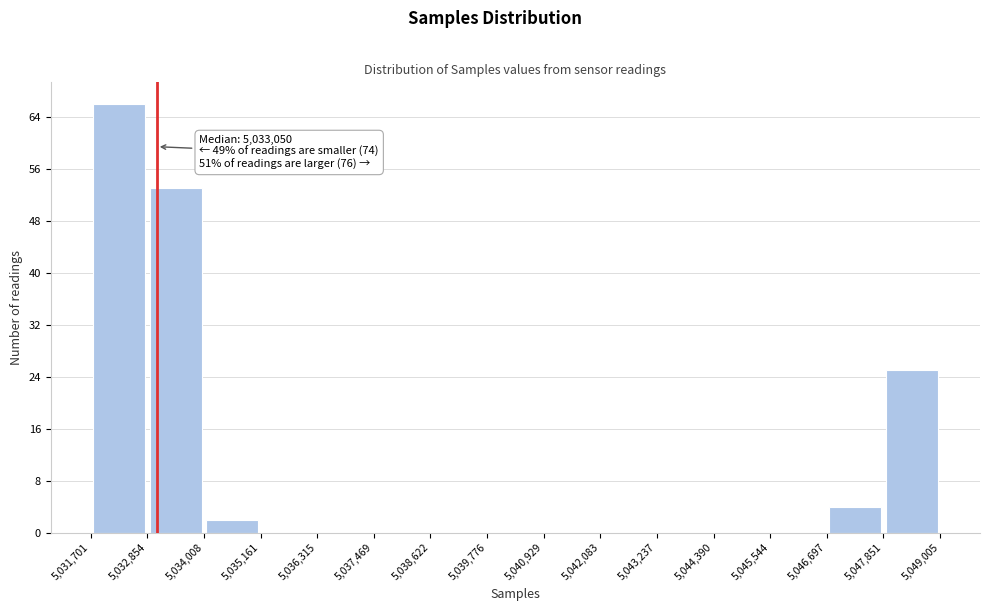

Over which range of the x-axis is the bar tallest?

5,031,701 to 5,032,854